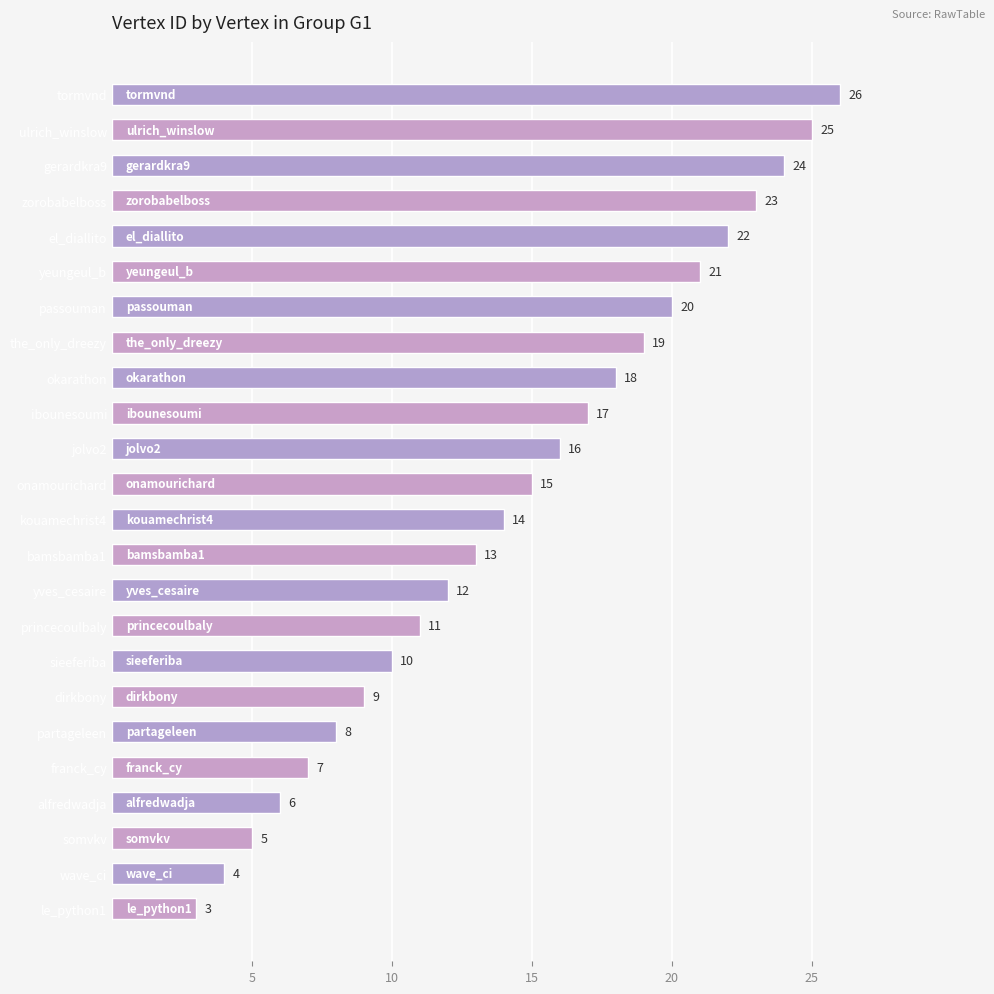

Which category has the lowest value across all series?

le_python1